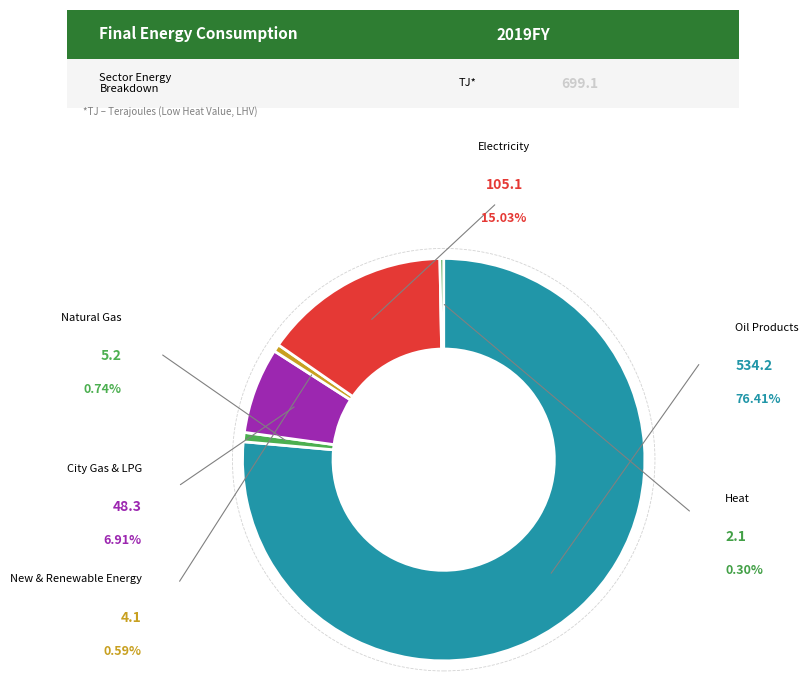

To the nearest percent, what percentage of the pie is Electricity?

15%